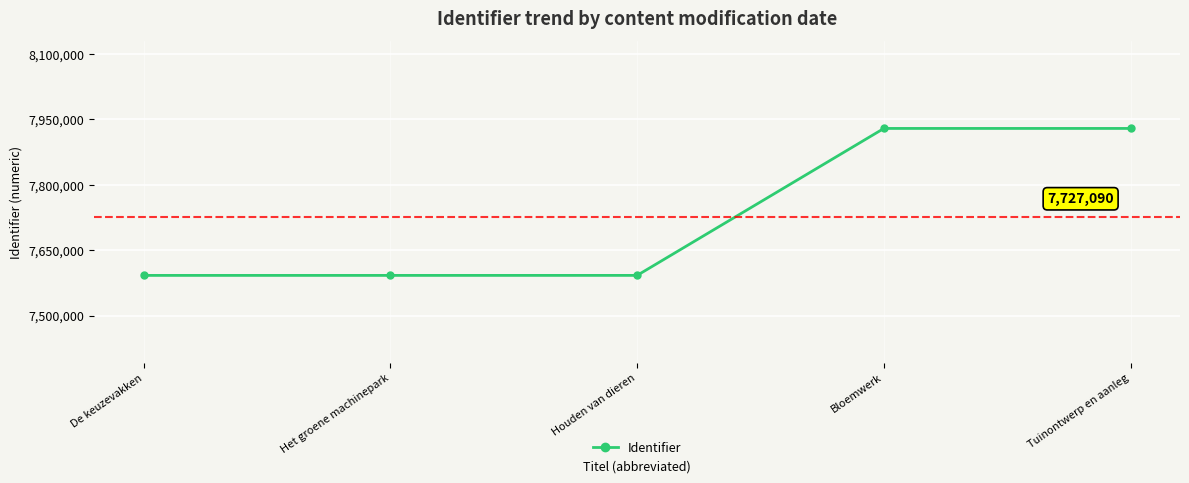

What is the smallest value displayed?

7592258